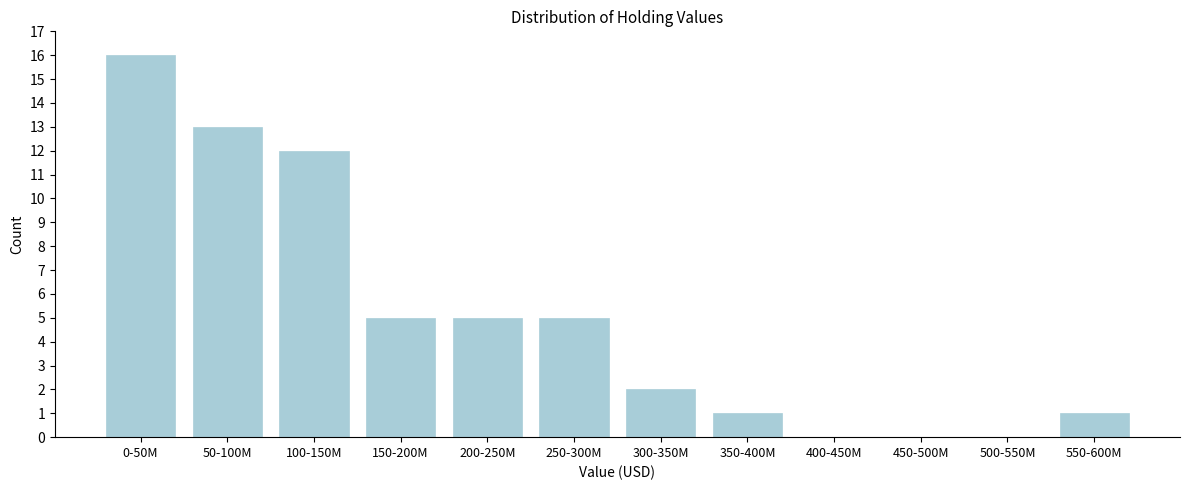

Reading right to left, what are all the values shown in this chart?

550-600M=1	500-550M=0	450-500M=0	400-450M=0	350-400M=1	300-350M=2	250-300M=5	200-250M=5	150-200M=5	100-150M=12	50-100M=13	0-50M=16